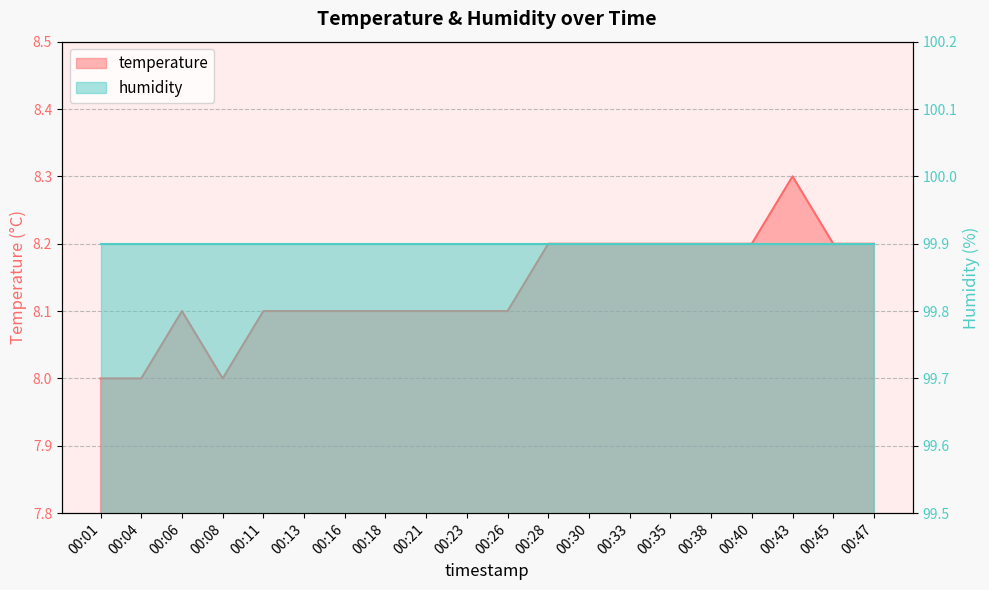

What is the change in value from 00:06 to 00:30?

+0.1